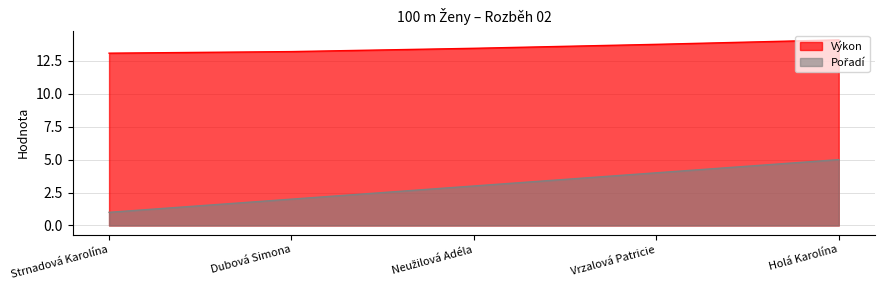

Is it true that Pořadí equals 5.0 at Holá Karolína?

True